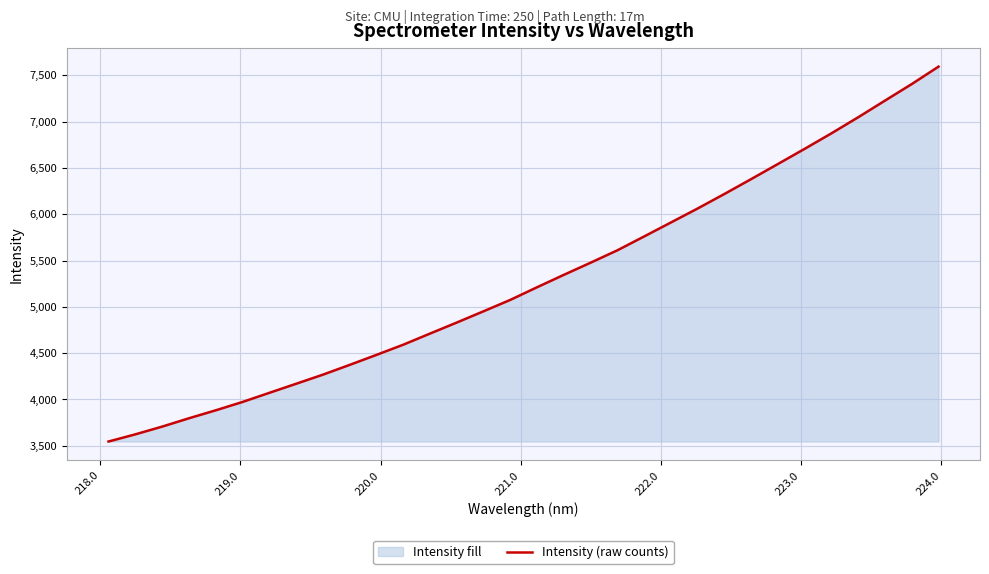

Reading left to right, transcribe all the data shown in this chart.

3546.0	3623.4	3706.8	3797.0	3882.8	3973.0	4071.5	4169.4	4267.7	4373.4	4481.3	4591.3	4711.4	4830.7	4952.4	5075.3	5211.9	5345.8	5476.9	5610.7	5760.2	5911.0	6062.1	6218.9	6379.4	6542.5	6706.2	6873.3	7047.0	7226.2	7404.7	7592.7